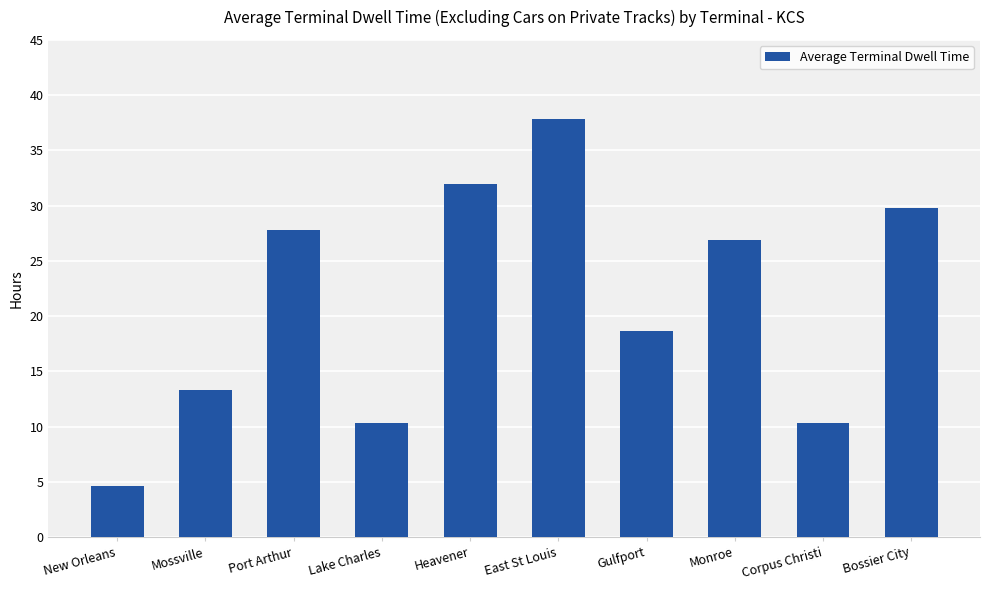

What is the label of the 5th bar from the left?

Heavener